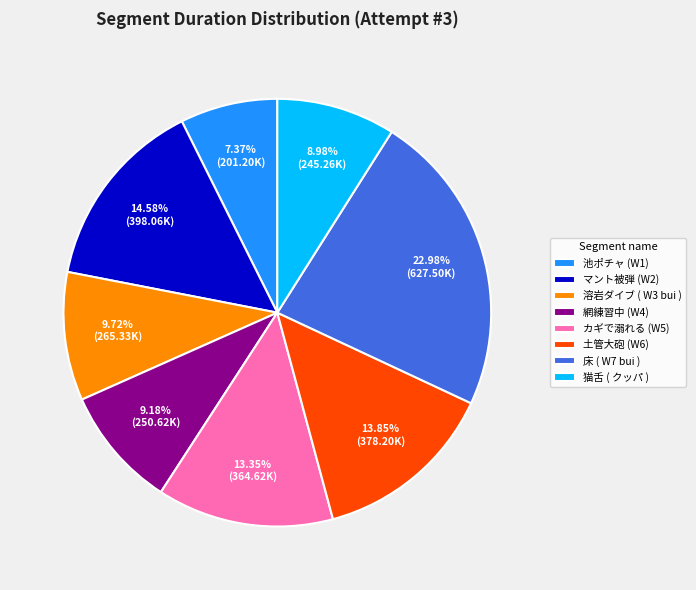

To the nearest percent, what percentage of the pie is 土管大砲 (W6)?

14%